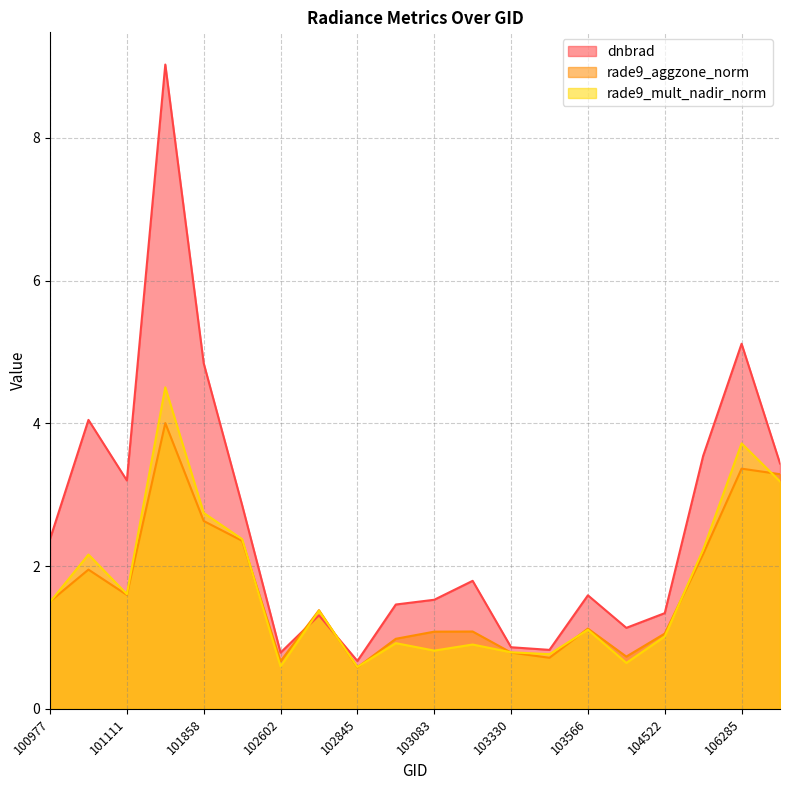

Reading right to left, list all the values displayed in this chart.

dnbrad: 106642=3.4	106285=5.1	105916=3.5	104522=1.3	103811=1.1	103566=1.6	103448=0.8	103330=0.9	103092=1.8	103083=1.5	102964=1.5	102845=0.7	102724=1.3	102602=0.8	101986=2.9	101858=4.8	101727=9.0	101111=3.2	101102=4.0	100977=2.4
rade9_aggzone_norm: 106642=3.3	106285=3.4	105916=2.2	104522=1.1	103811=0.7	103566=1.1	103448=0.7	103330=0.8	103092=1.1	103083=1.1	102964=1.0	102845=0.6	102724=1.4	102602=0.7	101986=2.4	101858=2.6	101727=4.0	101111=1.6	101102=2.0	100977=1.5
rade9_mult_nadir_norm: 106642=3.2	106285=3.7	105916=2.2	104522=1.0	103811=0.6	103566=1.1	103448=0.8	103330=0.8	103092=0.9	103083=0.8	102964=0.9	102845=0.6	102724=1.4	102602=0.6	101986=2.4	101858=2.7	101727=4.5	101111=1.6	101102=2.2	100977=1.5